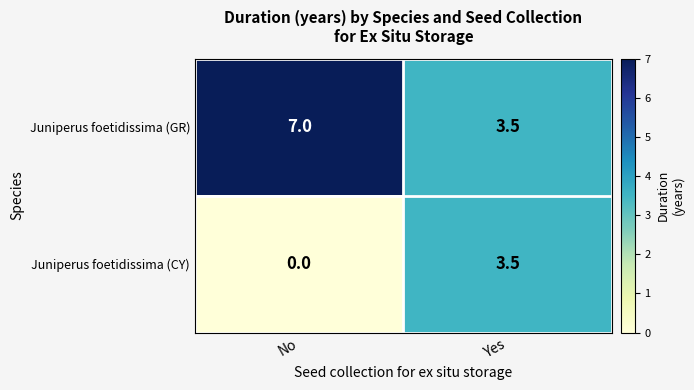

What is the total value across all series at No?

7.0